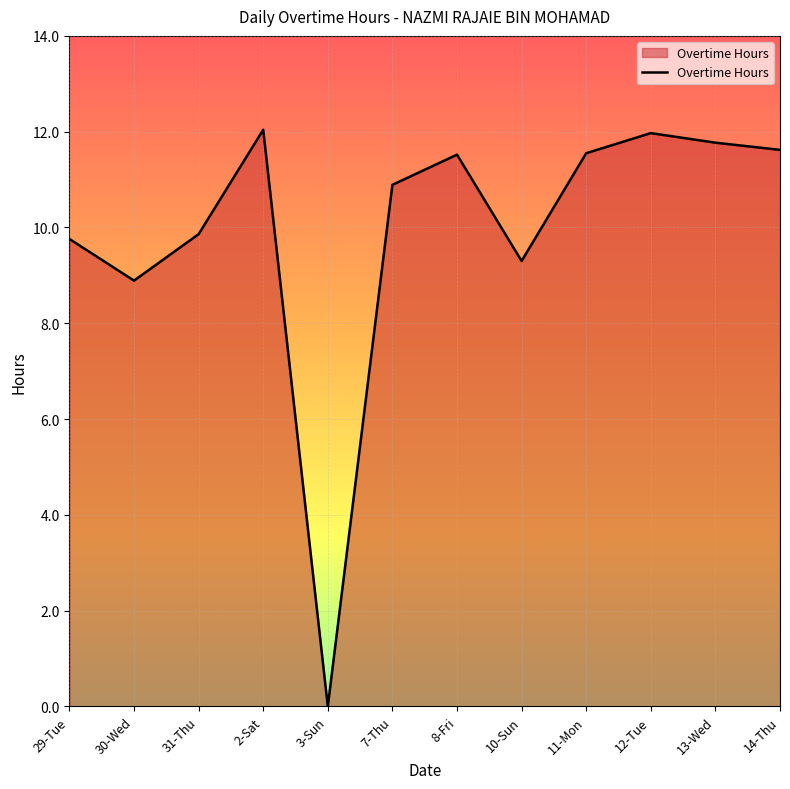

What position from the right is 14-Thu?

1